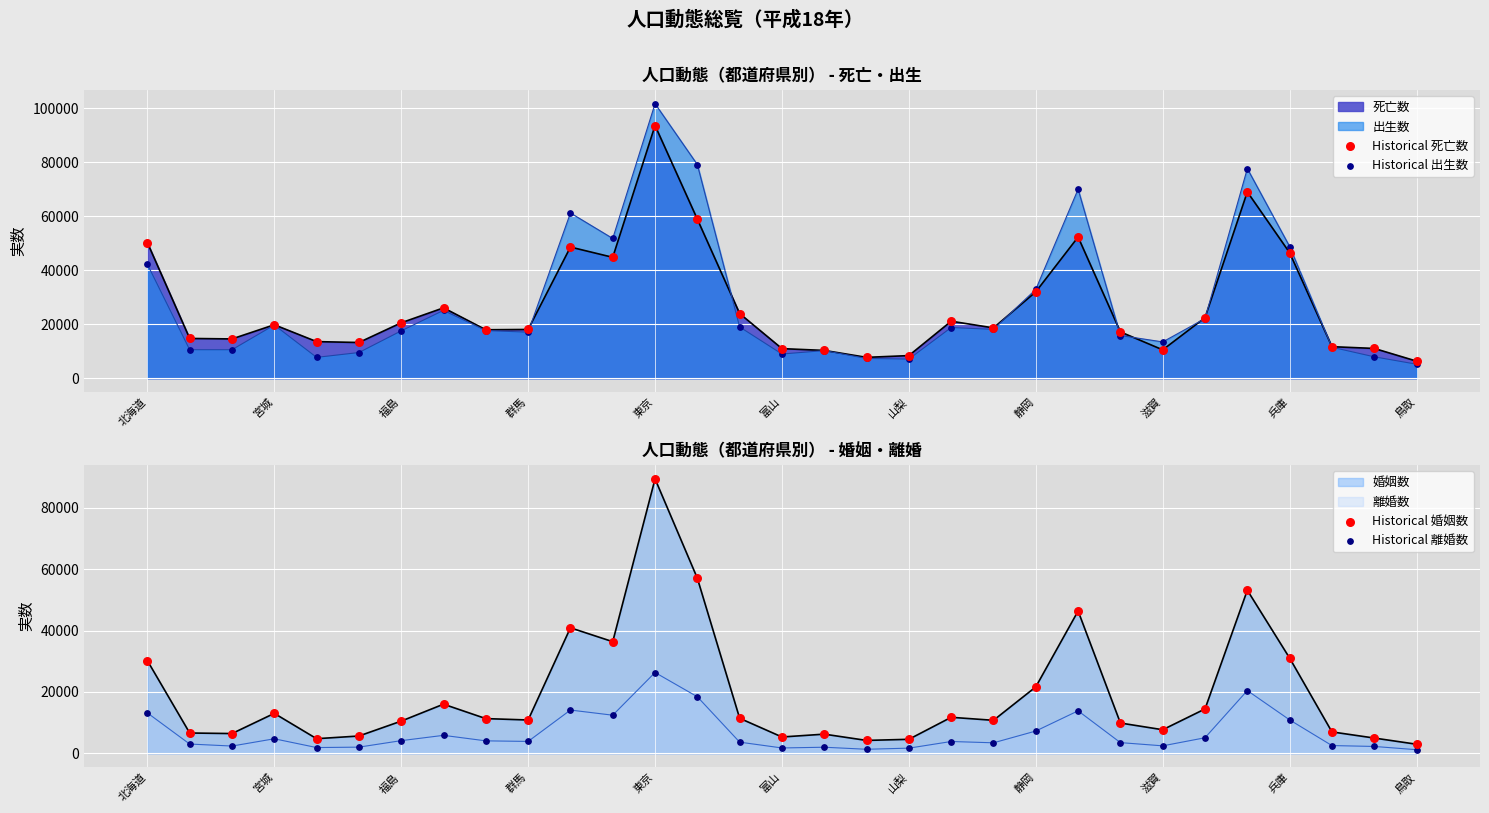

Which series contains the lowest Y value?

Historical 離婚数